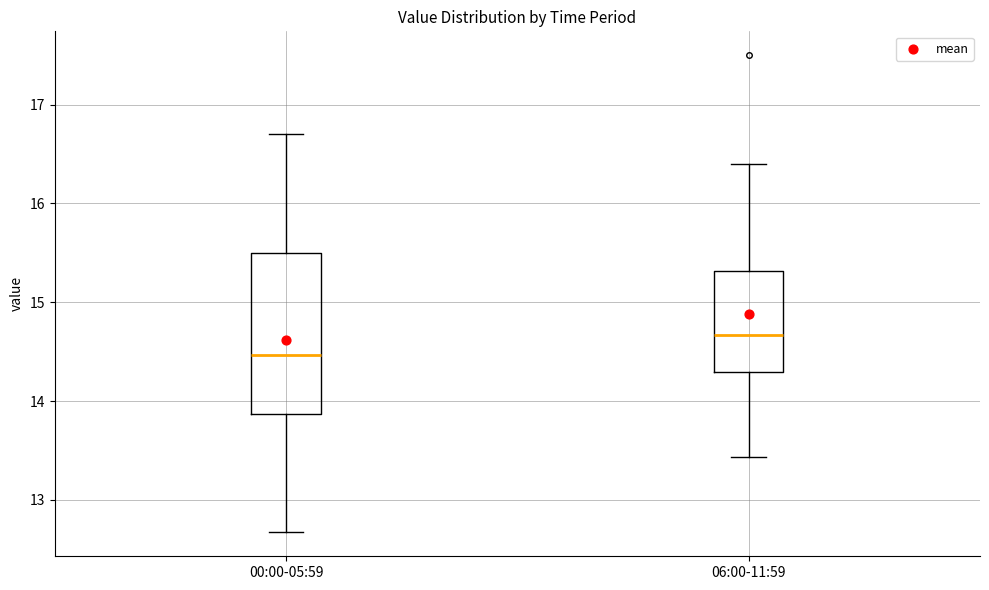

Where does the median line of the box for 06:00-11:59 sit on the y-axis? The values are not printed on the chart, so give them approximately, as read against the axis.

14.7